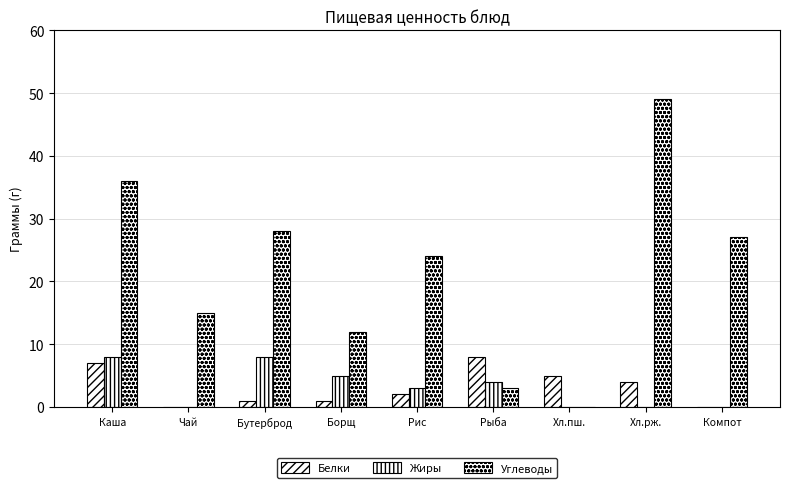

What is the difference between the highest and lowest values at Каша?

29